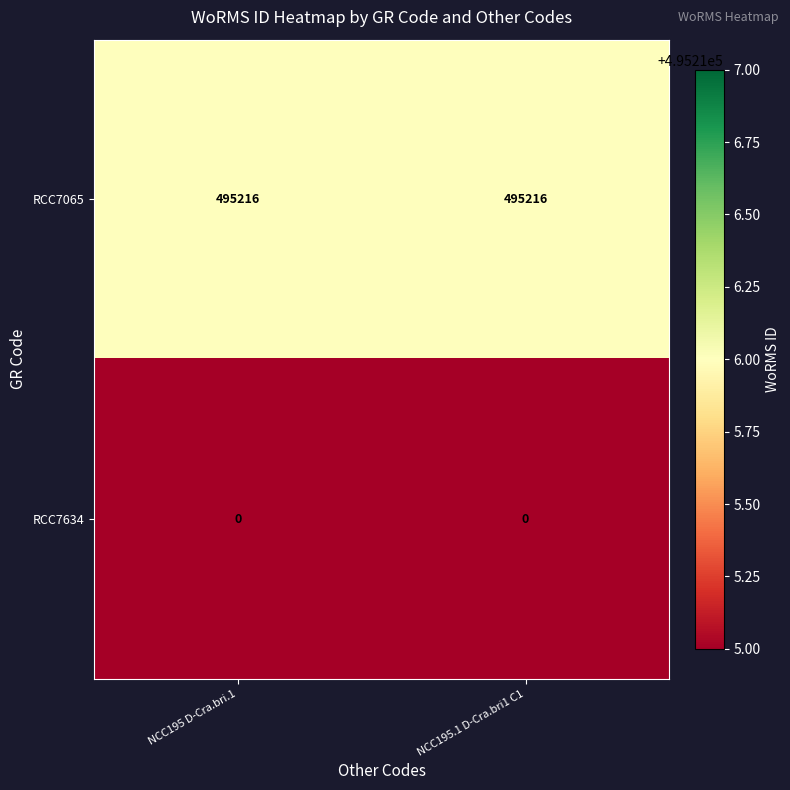

How many categories are shown in the chart?

2